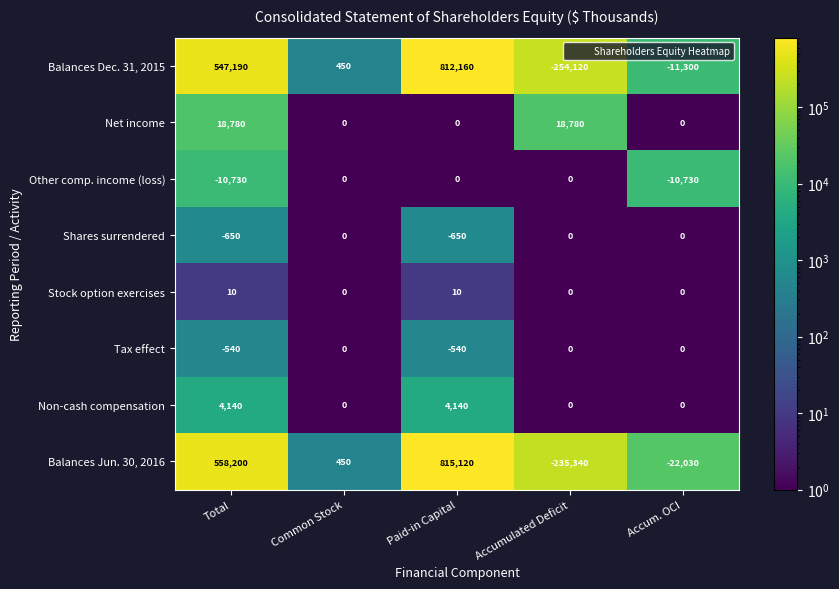

Where is Balances Dec. 31, 2015 nearest to the value 279020?

Total